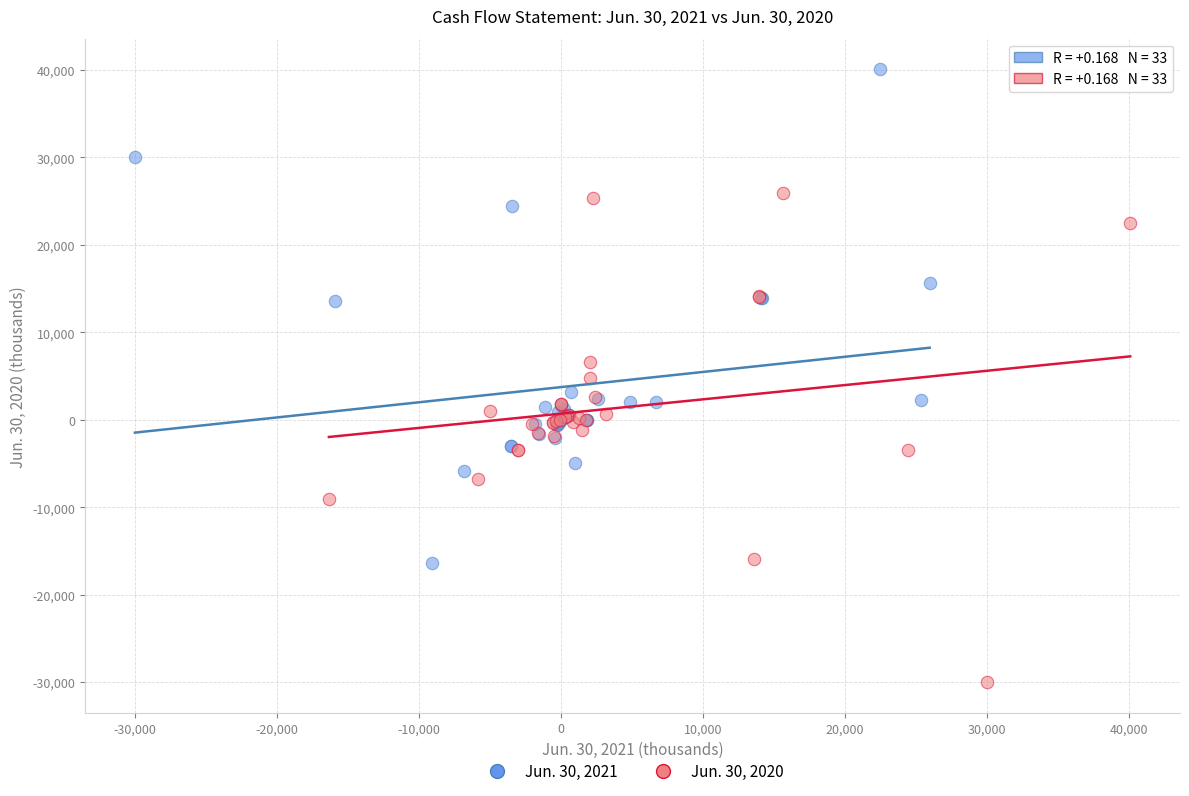

What are all the series names shown in the legend?

Jun. 30, 2021, Jun. 30, 2020